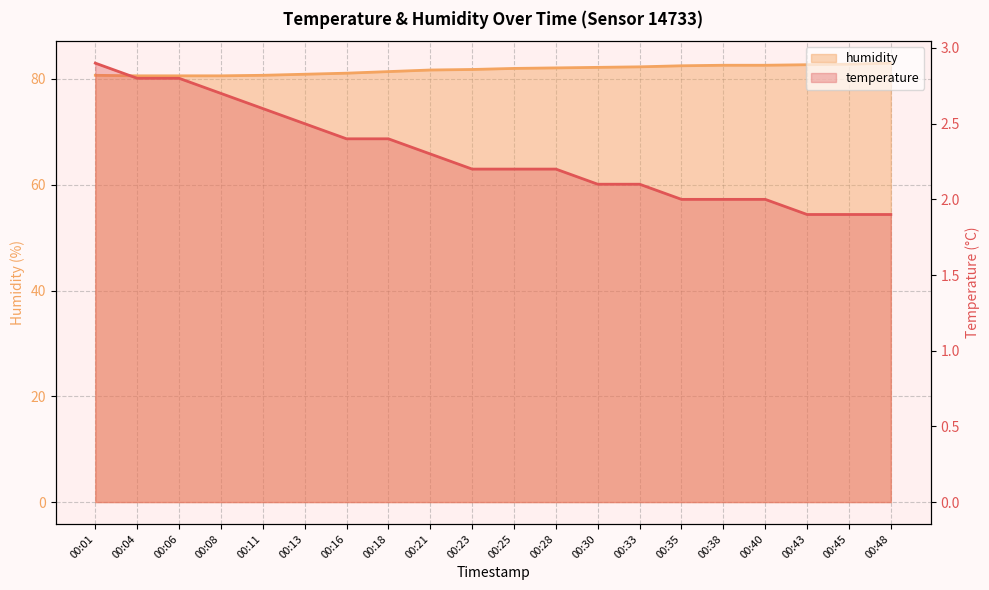

What is the greatest value displayed?

83.0